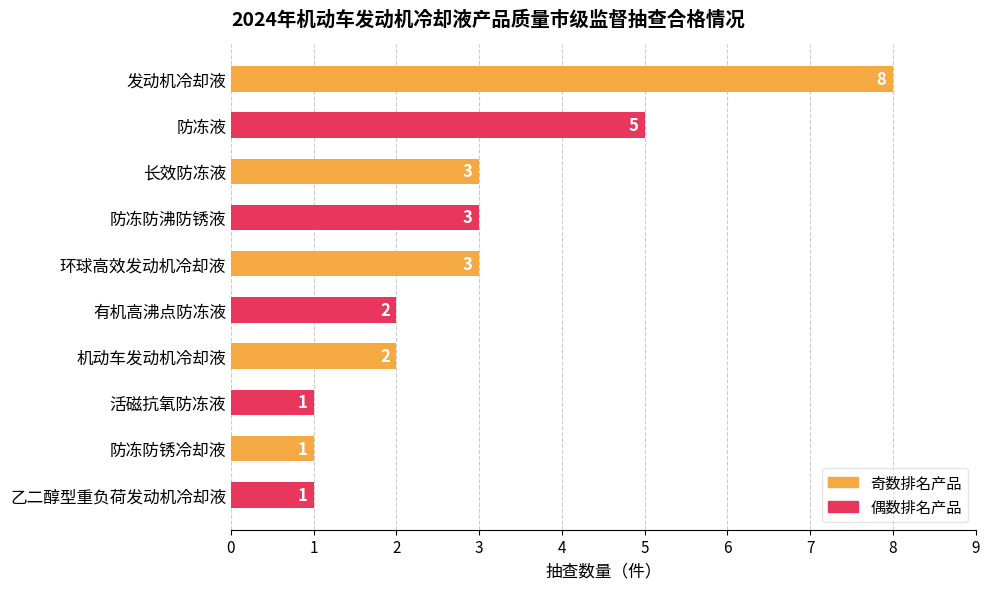

How many values are between 1 and 3?

8